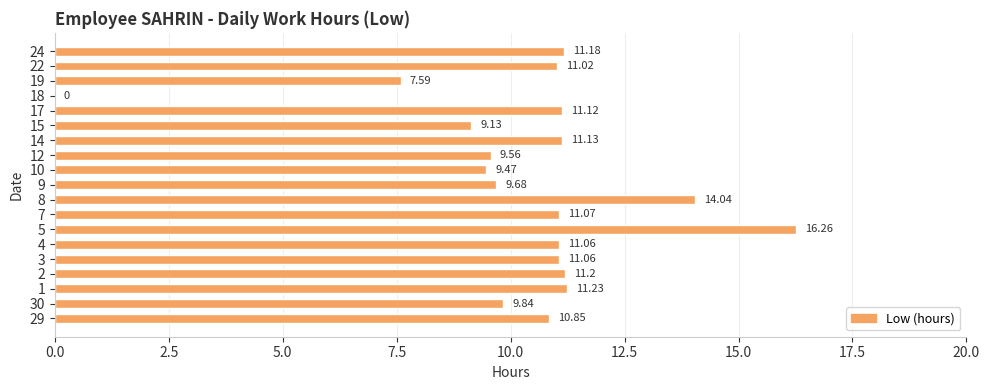

What is the sum of all values?

196.5